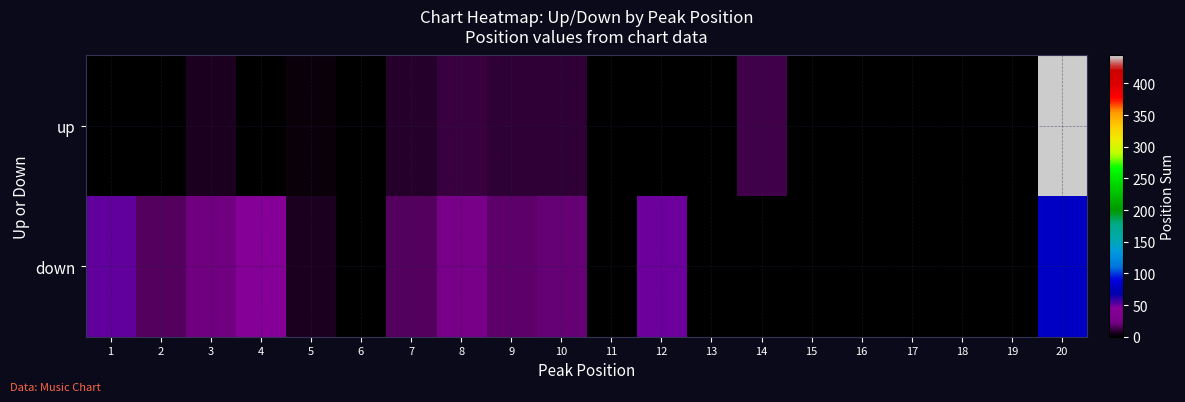

Reading left to right, list all the values displayed in this chart.

up: 1=1	2=0	3=6	4=0	5=3	6=0	7=7	8=11	9=9	10=10	11=0	12=0	13=0	14=13	15=0	16=0	17=0	18=0	19=0	20=444
down: 1=51	2=16	3=21	4=43	5=6	6=0	7=17	8=26	9=18	10=20	11=0	12=49	13=0	14=0	15=0	16=0	17=0	18=0	19=0	20=79